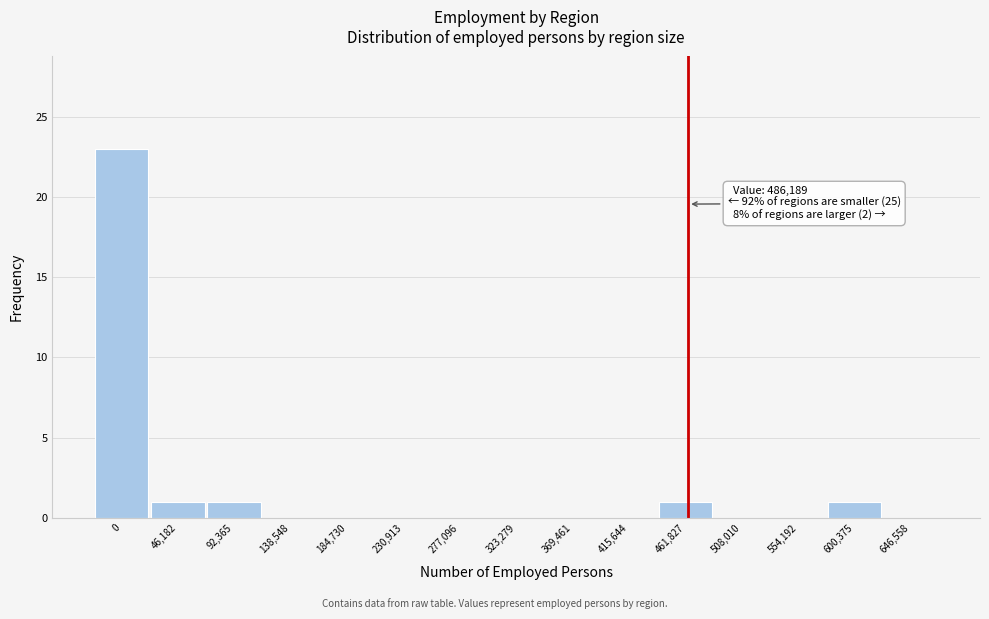

Reading right to left, transcribe all the data shown in this chart.

646,558=0	600,375=1	554,192=0	508,010=0	461,827=1	415,644=0	369,461=0	323,279=0	277,096=0	230,913=0	184,730=0	138,548=0	92,365=1	46,182=1	0=23